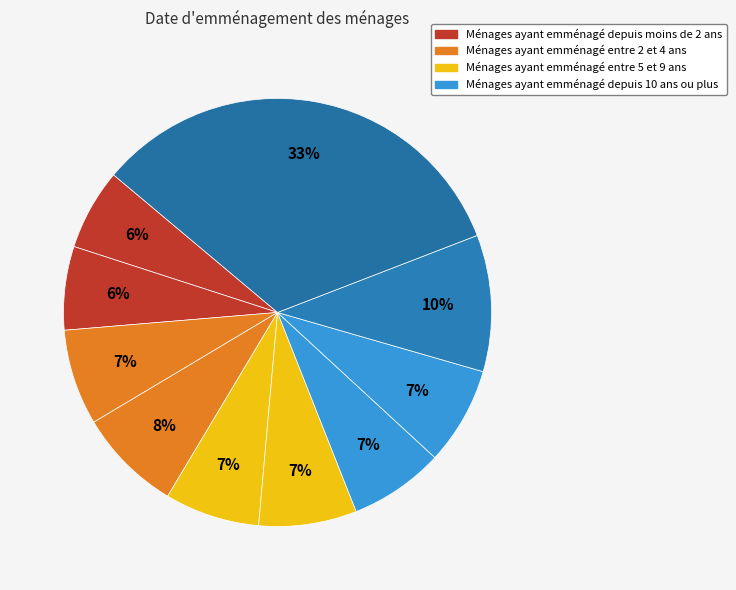

Count the number of slices in the pie.

10